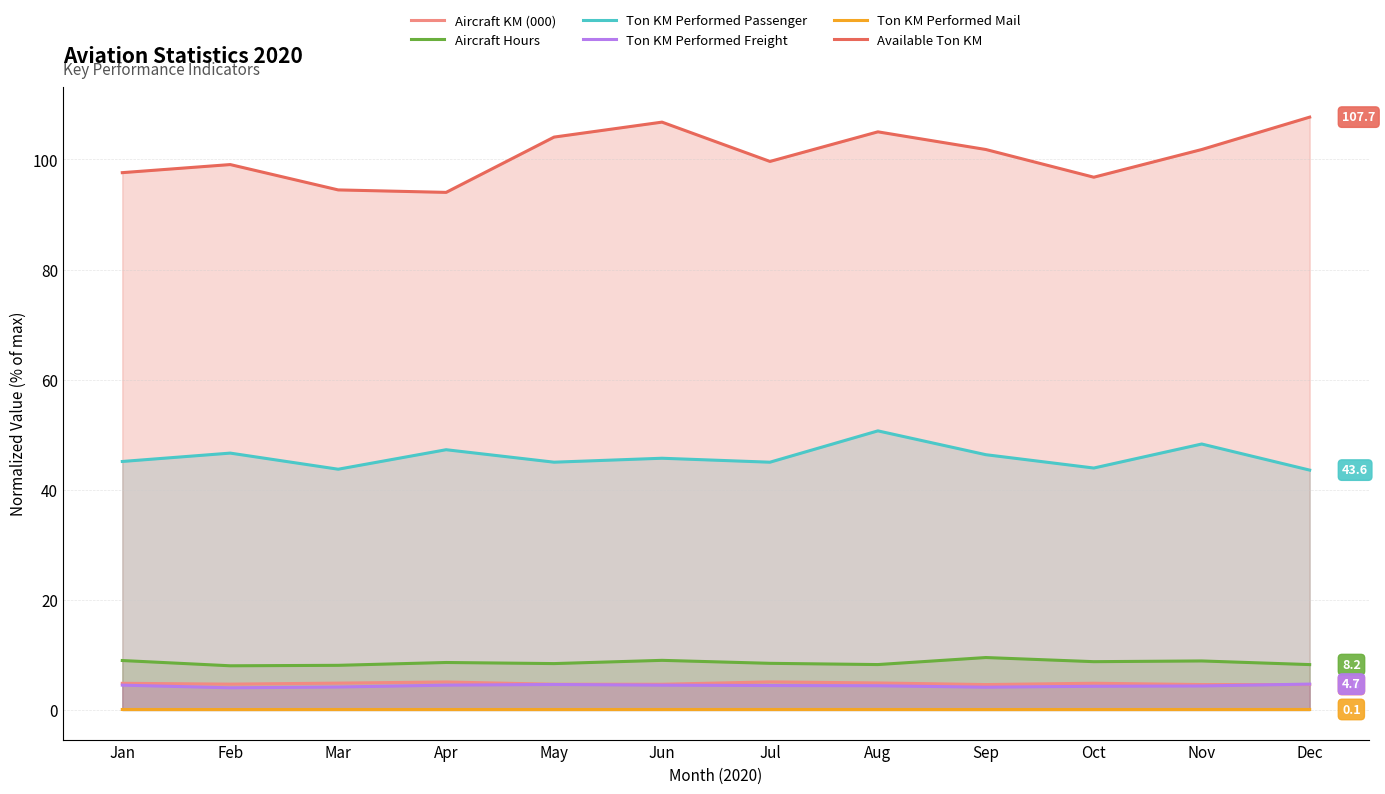

At which label does Ton KM Performed Passenger reach its minimum?

Dec